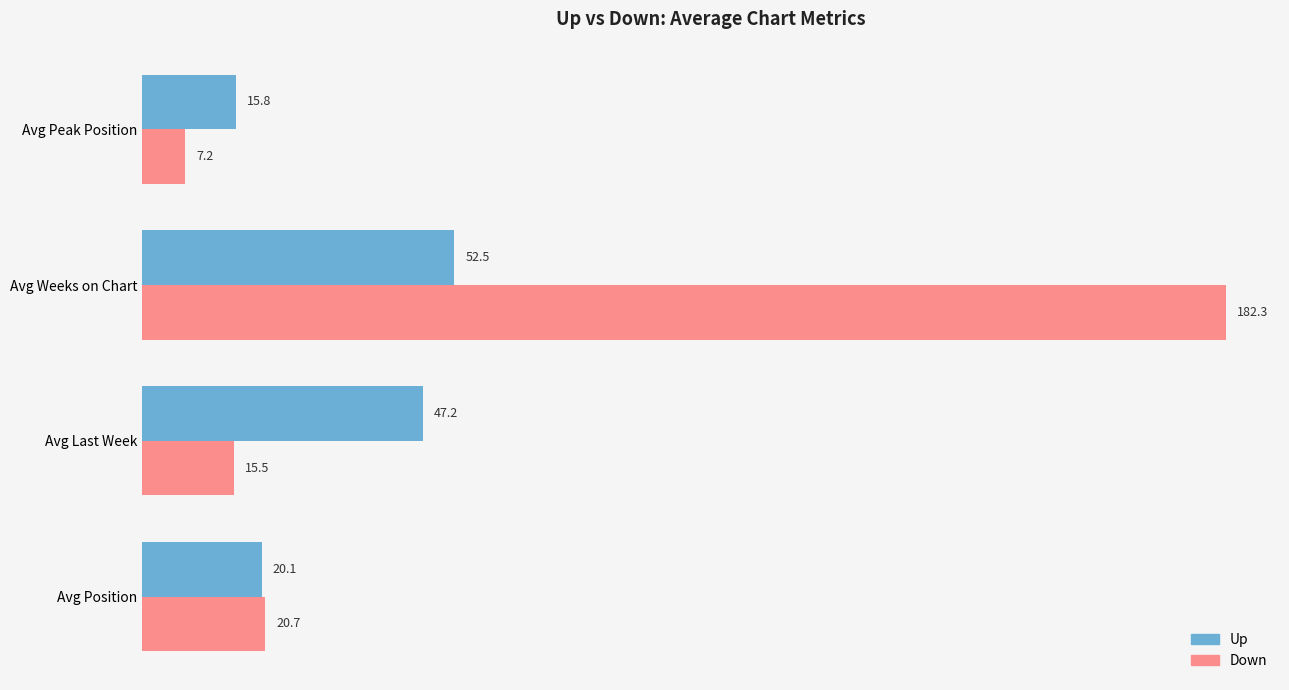

True or false: Down has a value of 7.2 at Avg Peak Position.

True